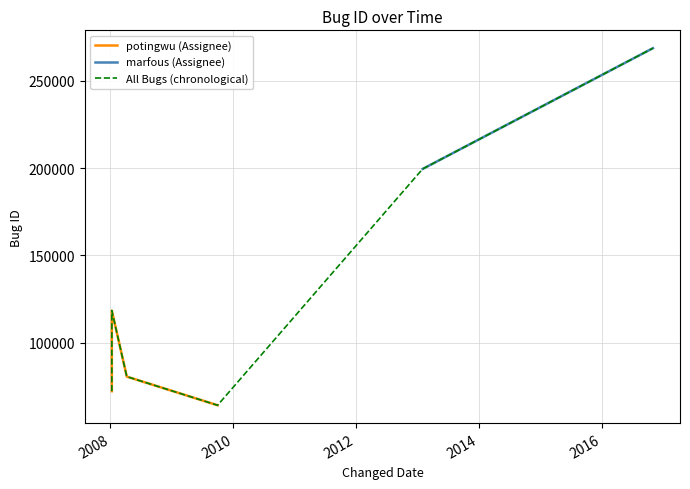

What is the change in value from 2008-01-09 to 2016-11-01?

+196616